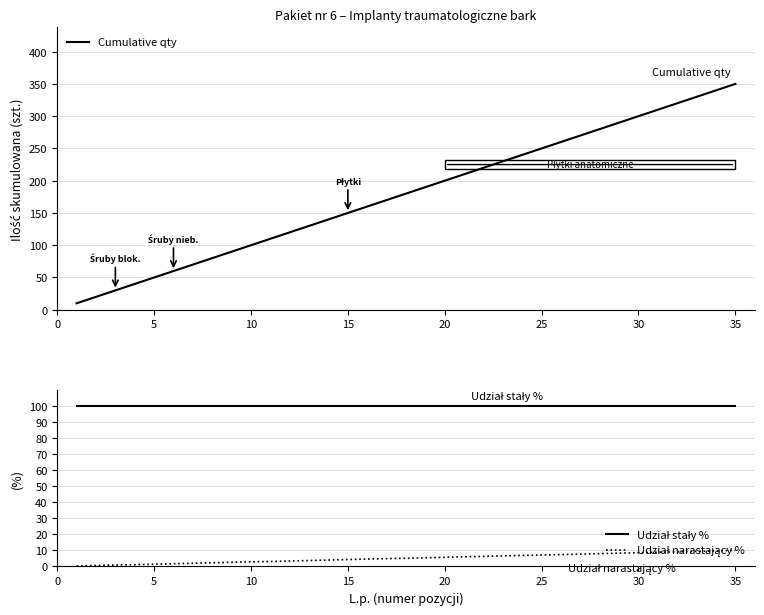

Is it true that Cumulative qty equals 150 at 15?

True